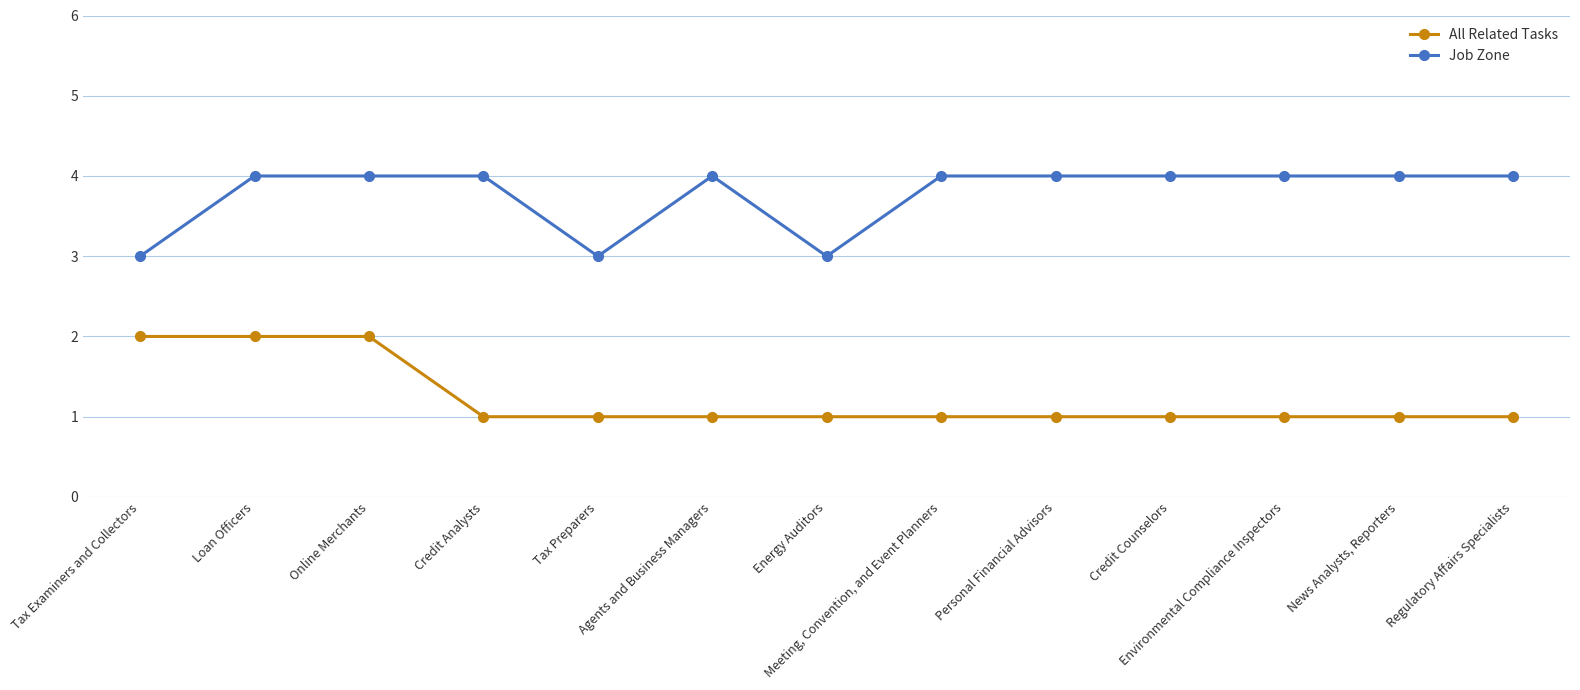

Is this an area chart (filled region under the line)?

No